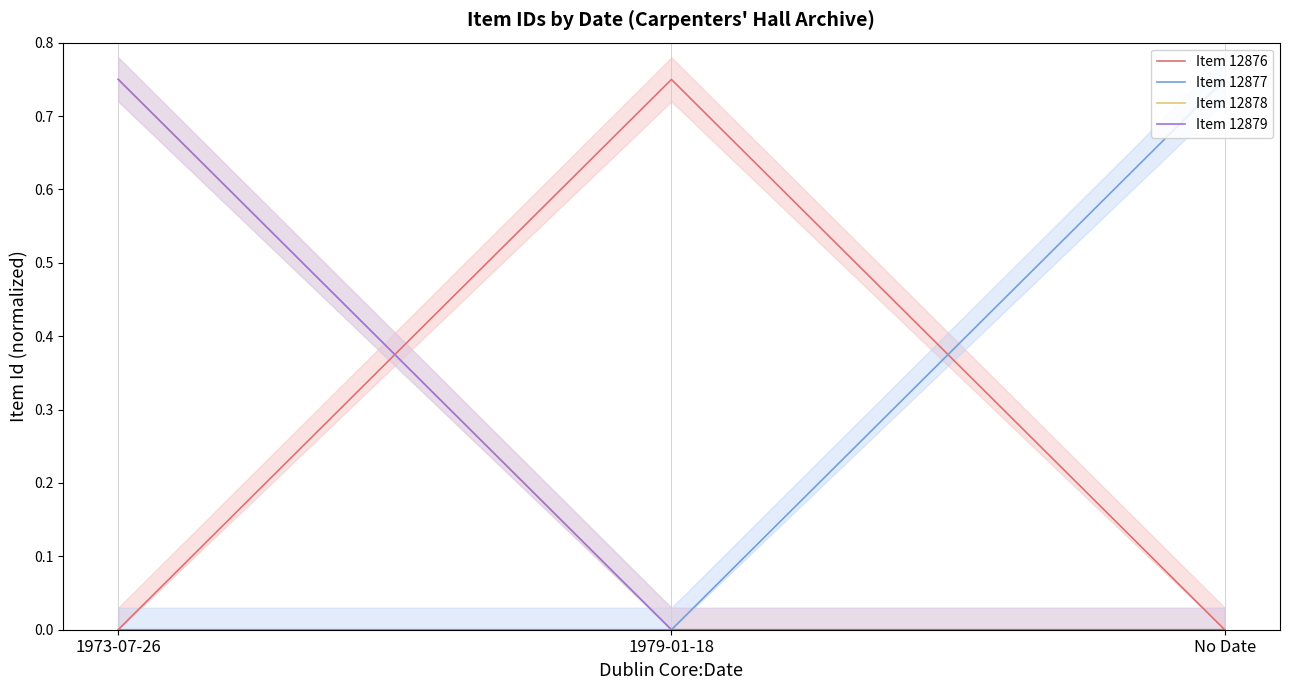

Does the chart have visible grid lines?

No